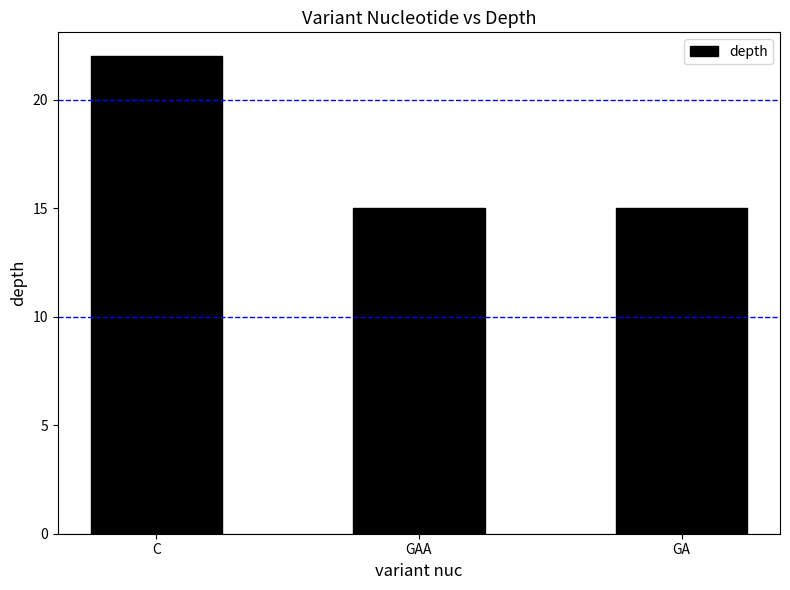

Approximately how many times larger is the value at GAA compared to GA?

1.0